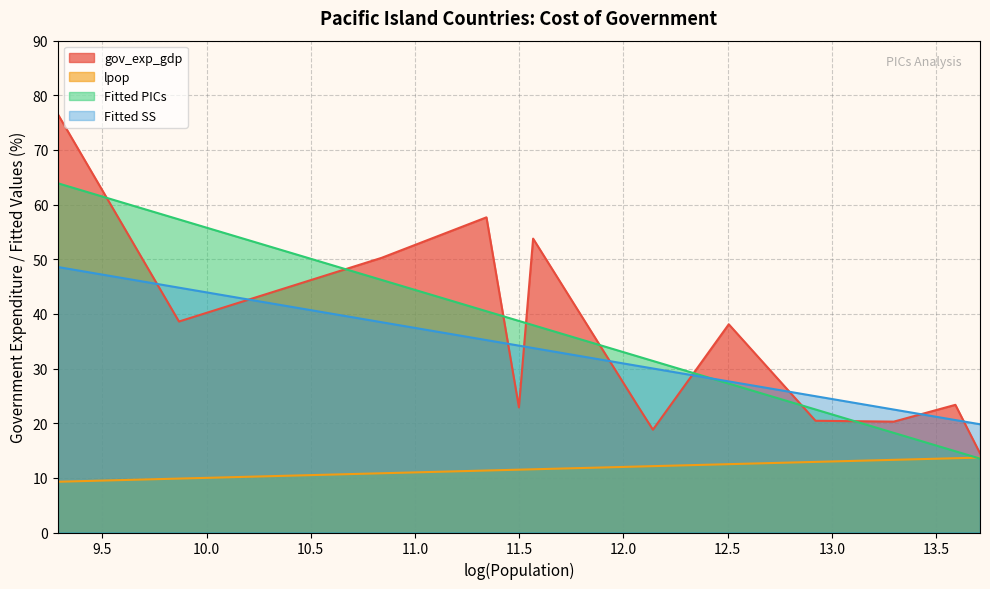

What is the sum of all Fitted PICs values?

444.6